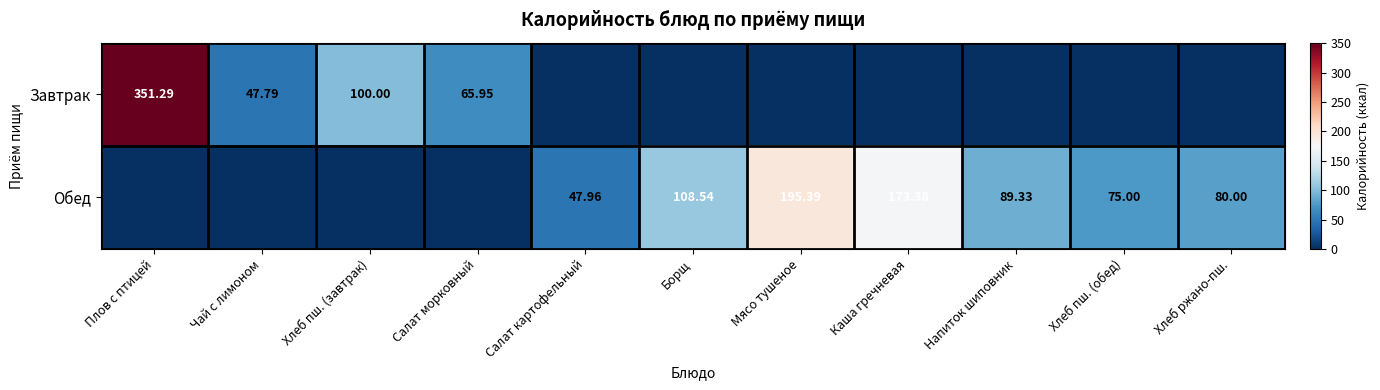

What is the greatest value displayed?

351.3